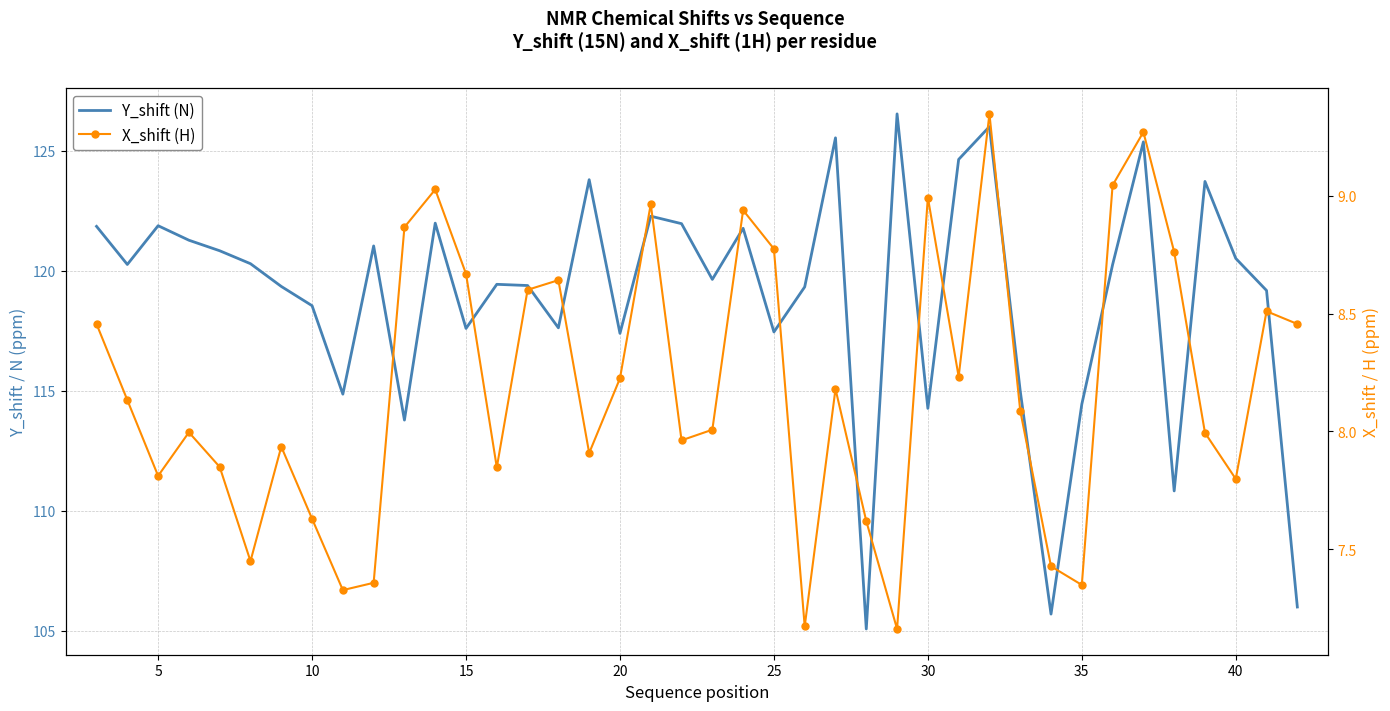

How many series are shown in this chart?

2